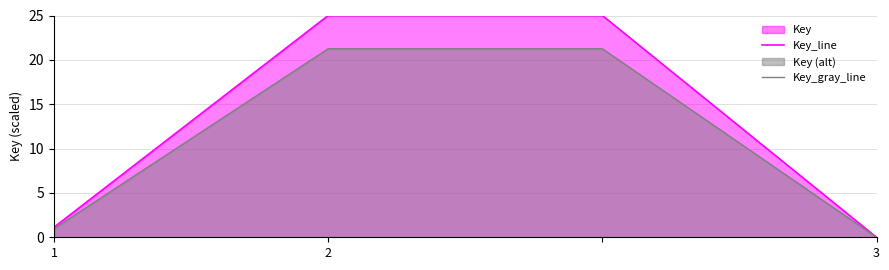

At which label does Key_gray_line first exceed 21?

2